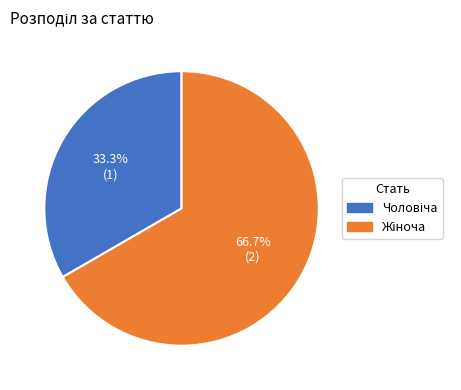

Does any single category account for the majority?

Yes